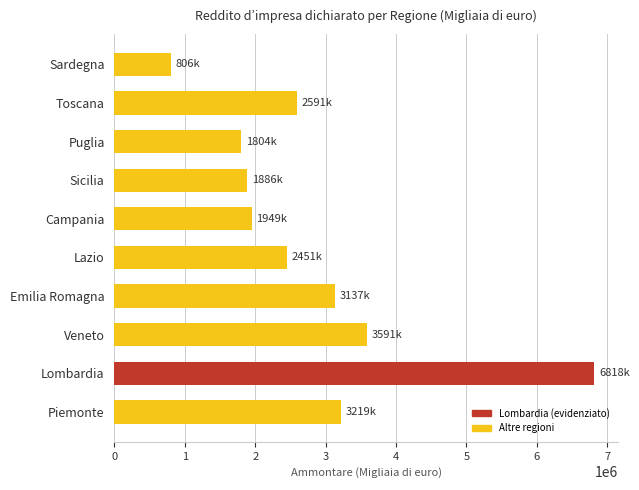

Reading bottom to top, list all the values displayed in this chart.

Piemonte=3219016	Lombardia=6818241	Veneto=3590625	Emilia Romagna=3136863	Lazio=2450680	Campania=1949030	Sicilia=1885511	Puglia=1804223	Toscana=2590723	Sardegna=805579